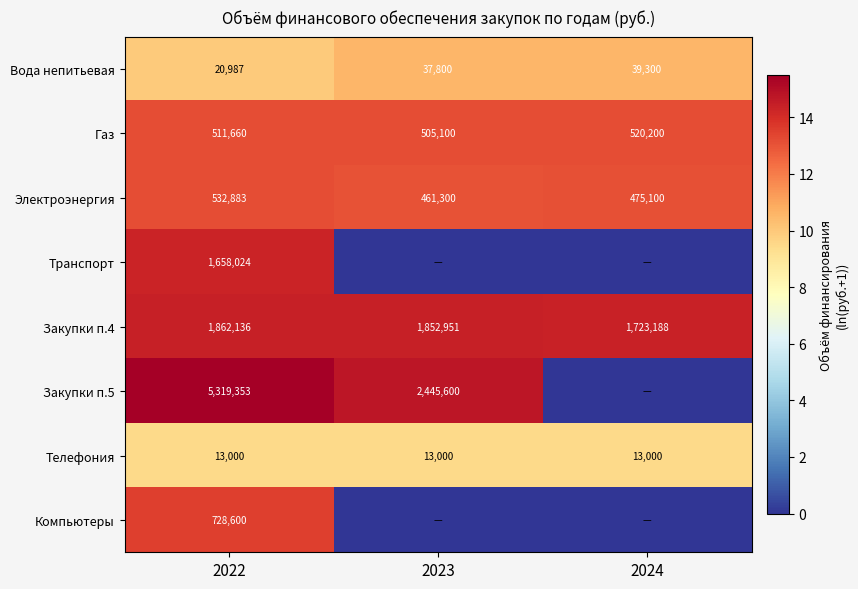

At which category does the chart reach its minimum across all series?

2023